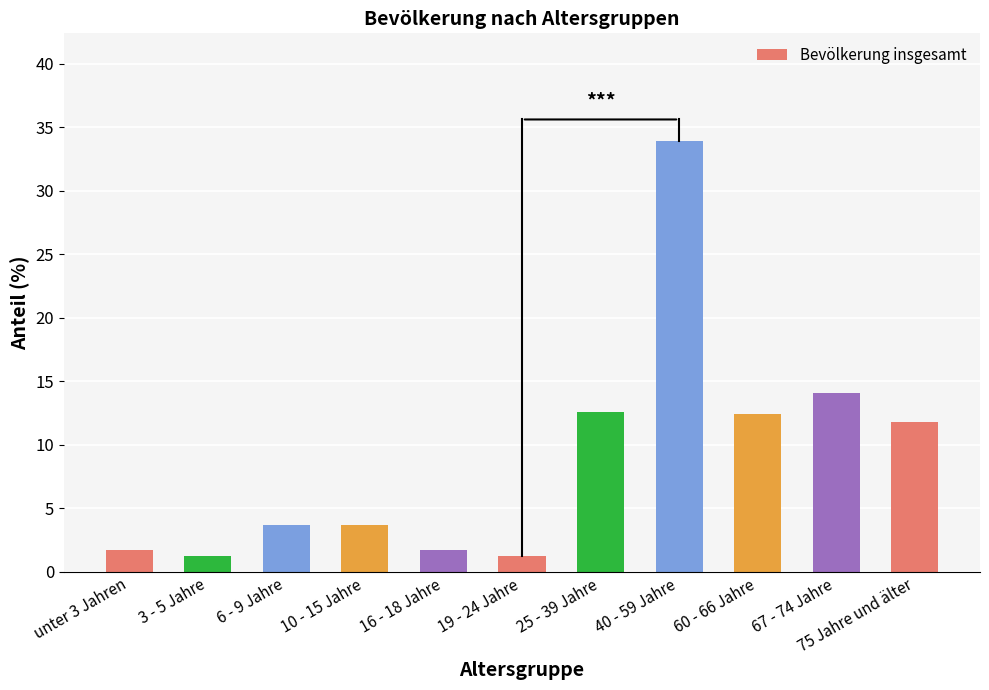

Are the bars grouped side by side (vs. stacked)?

No